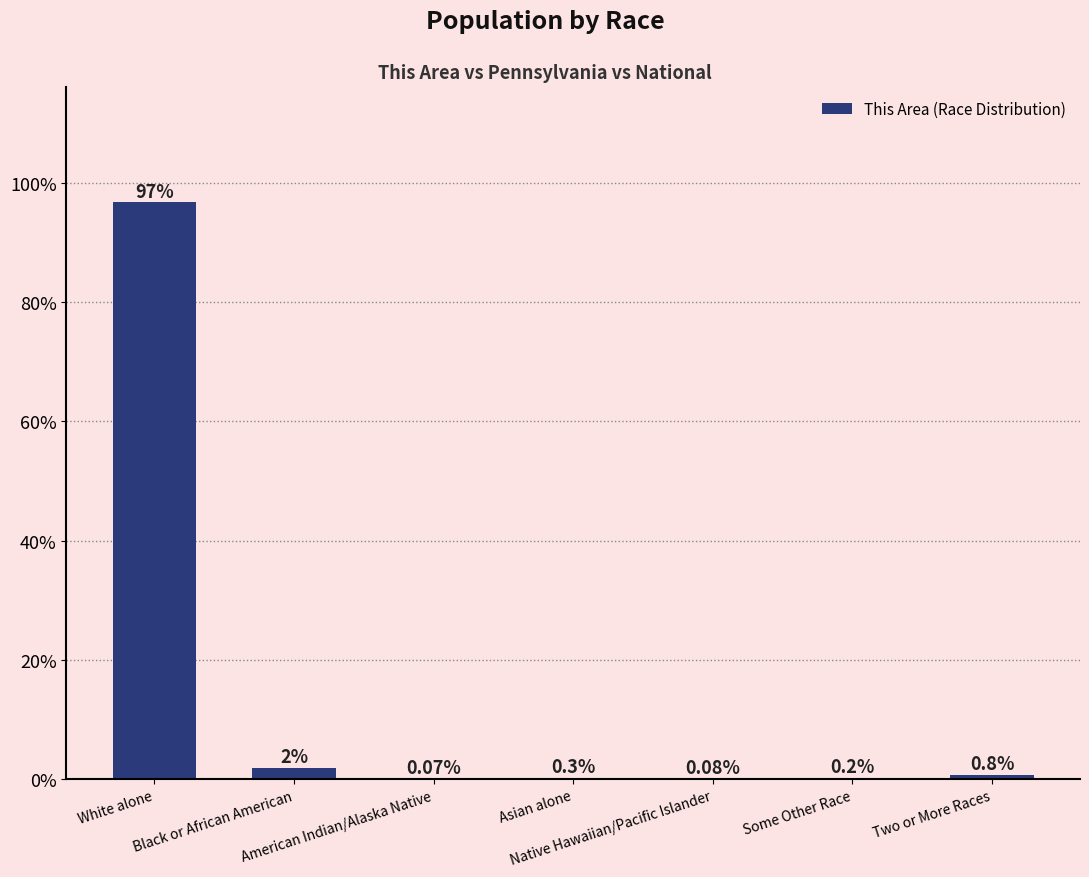

What position from the right is Asian alone?

4